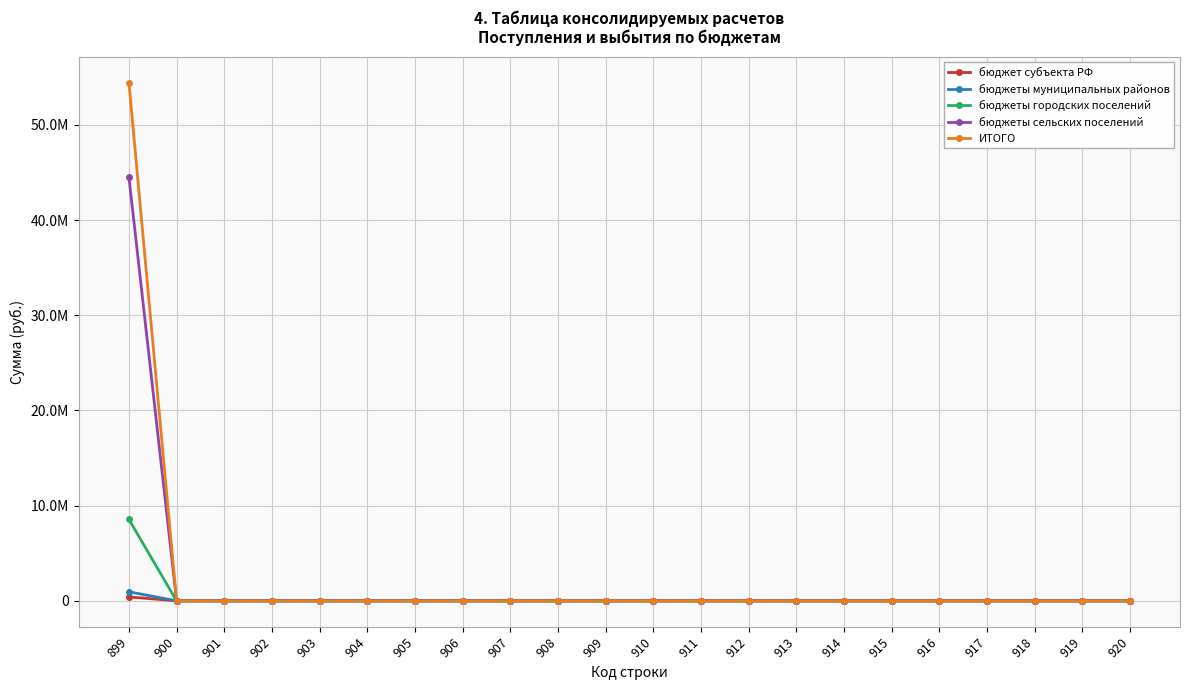

At how many categories does at least one series exceed 15472543?

1